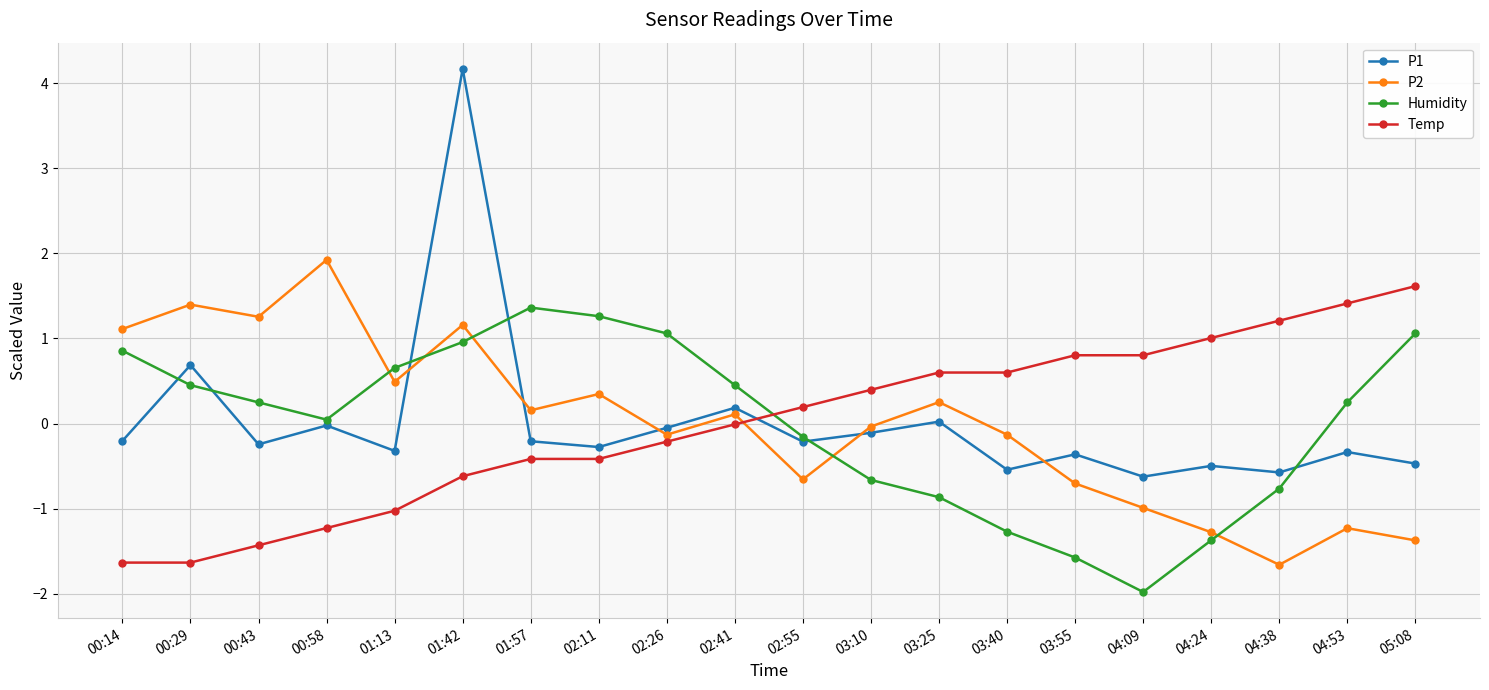

Is it true that Temp equals -2.3 at 00:29?

False